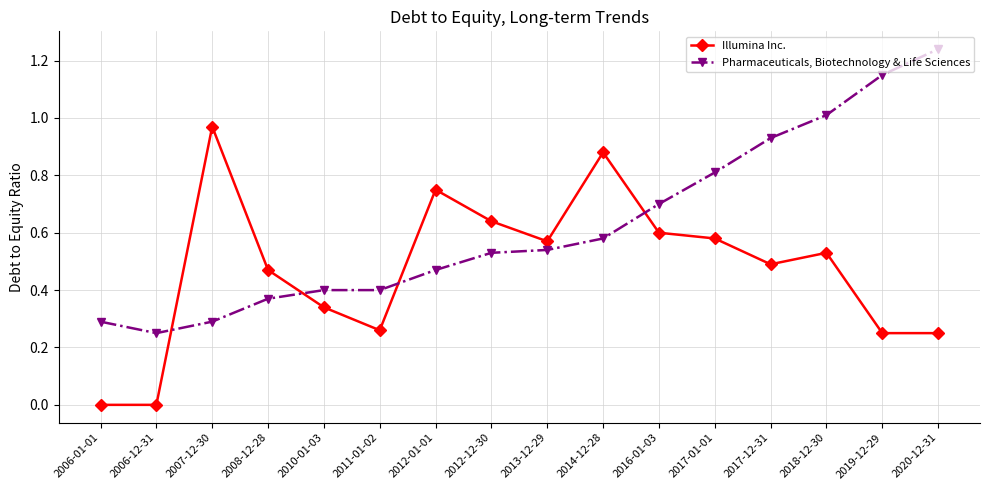

How many categories are shown in the chart?

16